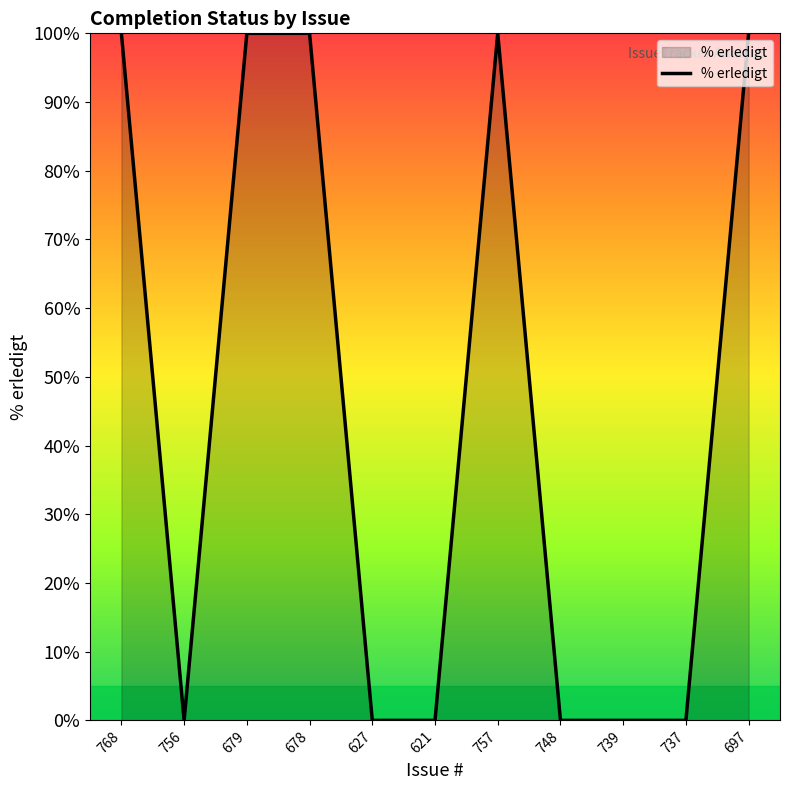

What is the maximum value shown in the chart?

100